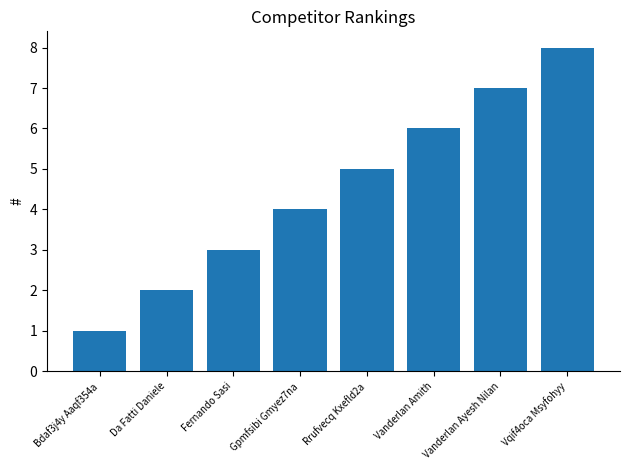

What is the label of the 6th bar from the left?

Vanderlan Amith